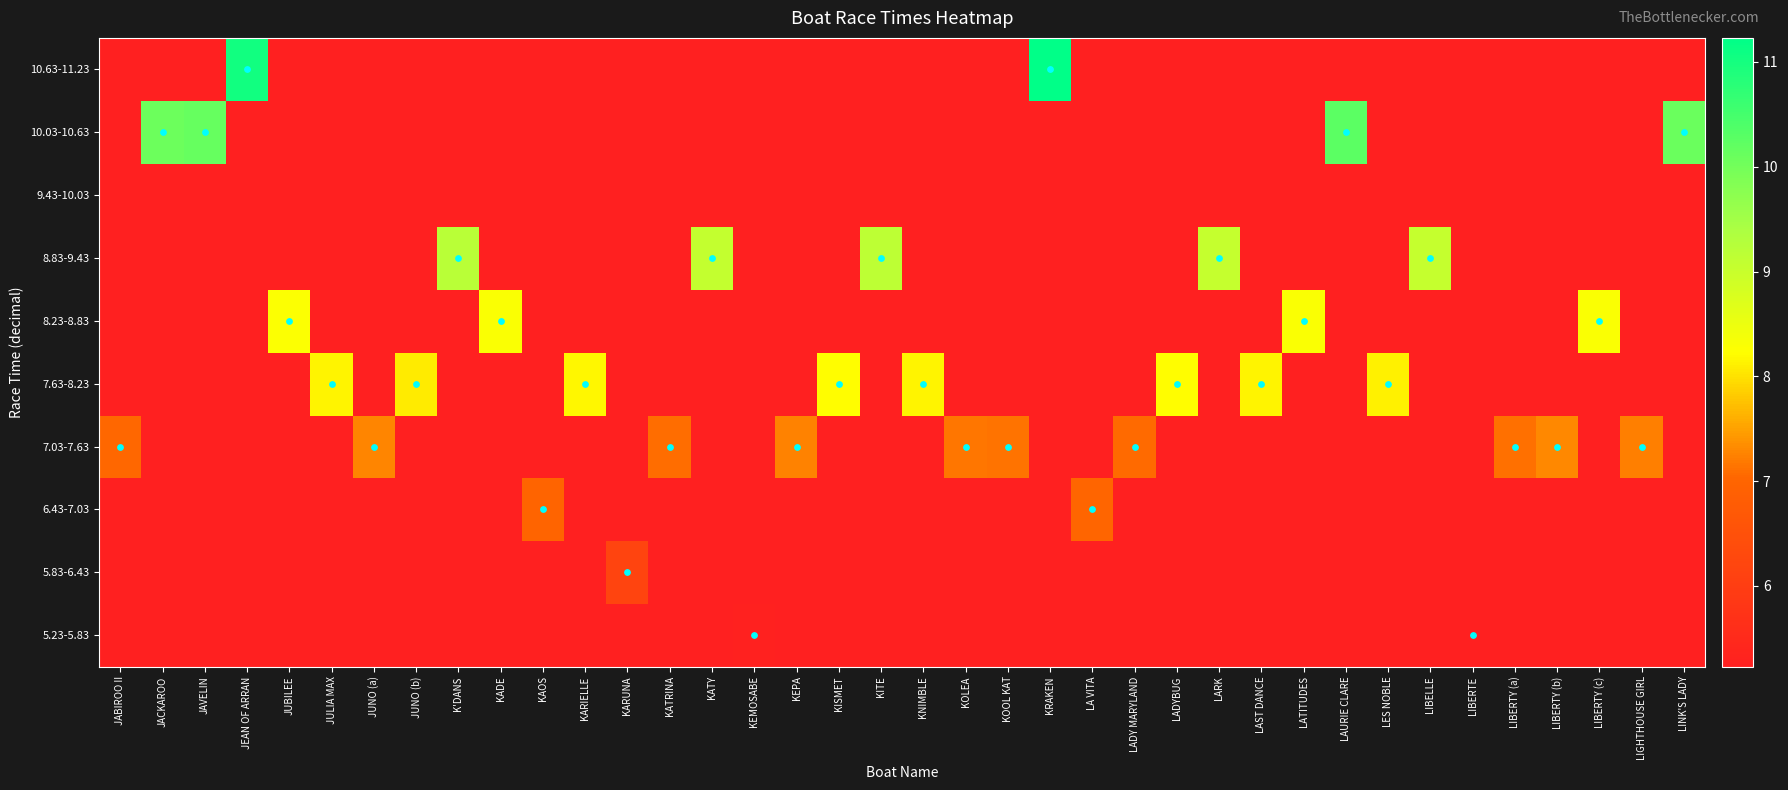

Between JUBILEE and KAOS, which series saw the biggest shift?

8.23-8.83